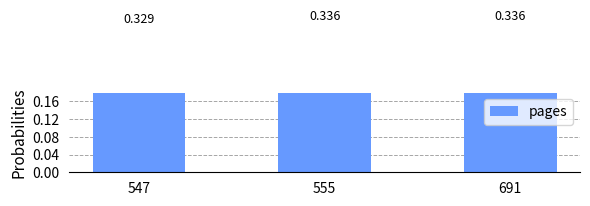

What value does the data have at 555?

0.3